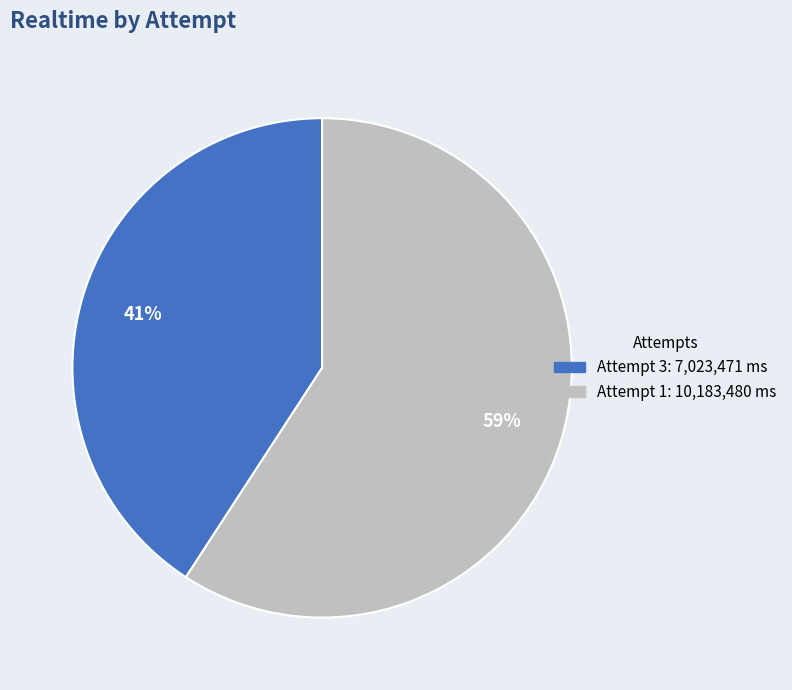

To the nearest percent, what percentage of the pie is Attempt 3?

41%